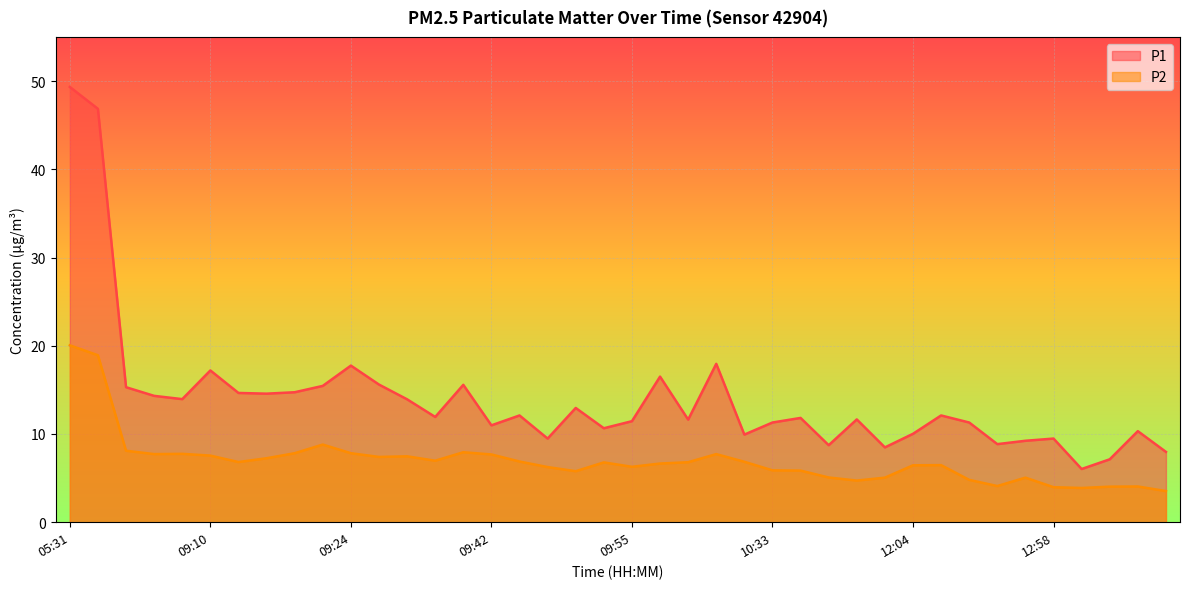

Reading right to left, what are all the values shown in this chart?

P1: 8.0	10.3	7.1	6.0	9.5	9.2	8.8	11.3	12.1	10.0	8.5	11.7	8.7	11.8	11.3	9.9	17.9	11.6	16.5	11.4	10.7	12.9	9.5	12.1	11.0	15.6	11.9	13.9	15.6	17.8	15.4	14.7	14.6	14.7	17.2	13.9	14.3	15.3	46.9	49.3
P2: 3.5	4.0	4.0	3.9	4.0	5.0	4.1	4.8	6.5	6.5	5.0	4.7	5.1	5.8	5.9	6.8	7.7	6.8	6.7	6.3	6.8	5.8	6.2	6.9	7.7	7.9	7.0	7.5	7.4	7.8	8.8	7.8	7.2	6.8	7.5	7.8	7.7	8.1	18.9	20.1